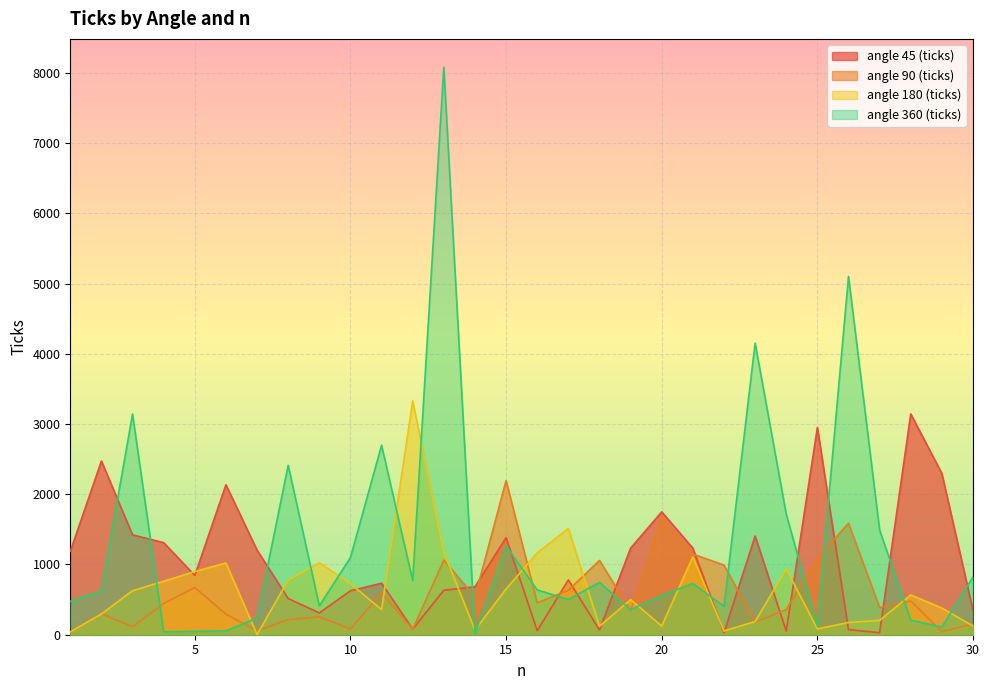

After their last crossing, which series has the higher values: angle 360 (ticks) or angle 180 (ticks)?

angle 360 (ticks)